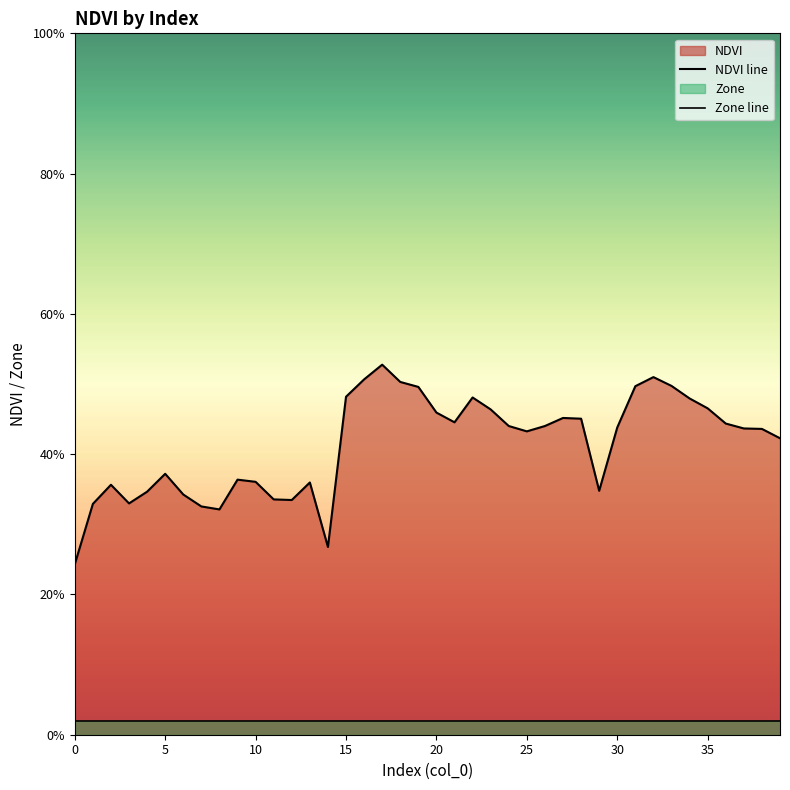

List the series in order of their overall mean, lowest first.

Zone line, NDVI line